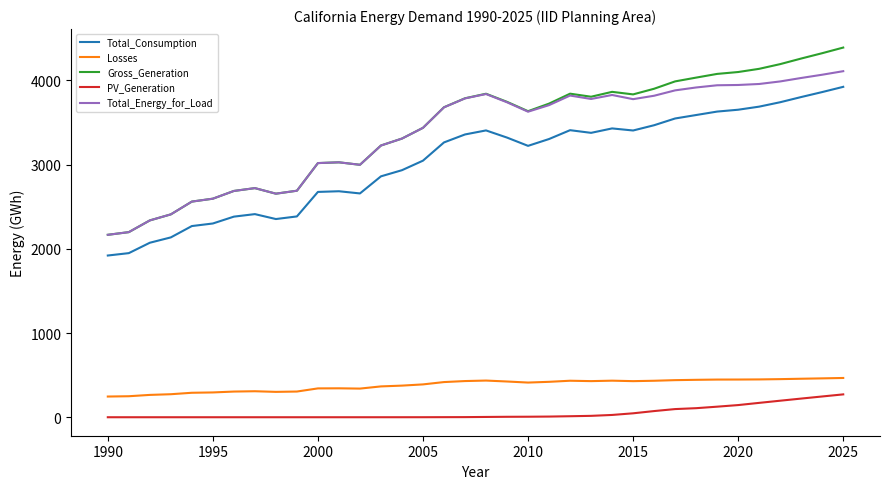

What is the minimum value for Total_Energy_for_Load?

2166.5